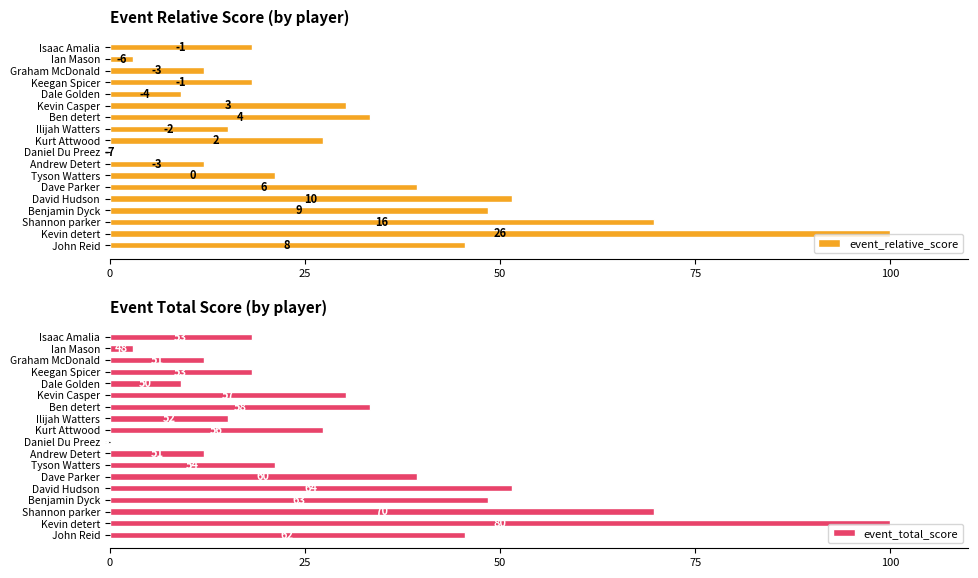

What is the value of the event_total_score bar at the 3rd from the left?

69.7